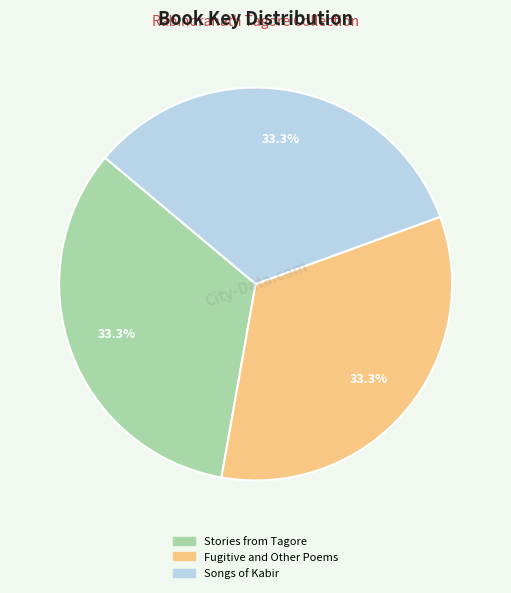

What percentage do Fugitive and Other Poems and Songs of Kabir together represent?

66.7%